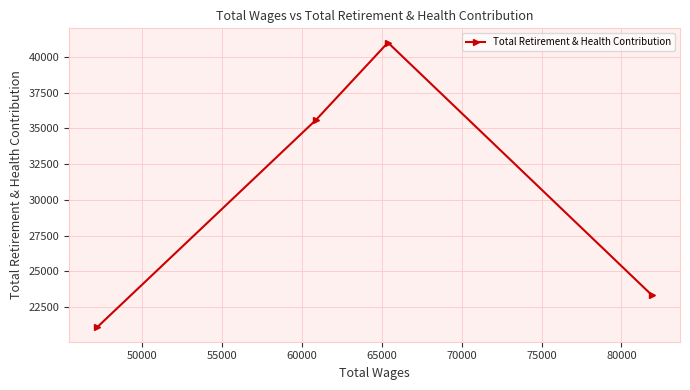

What is the value of the 3rd point from the left?

41005